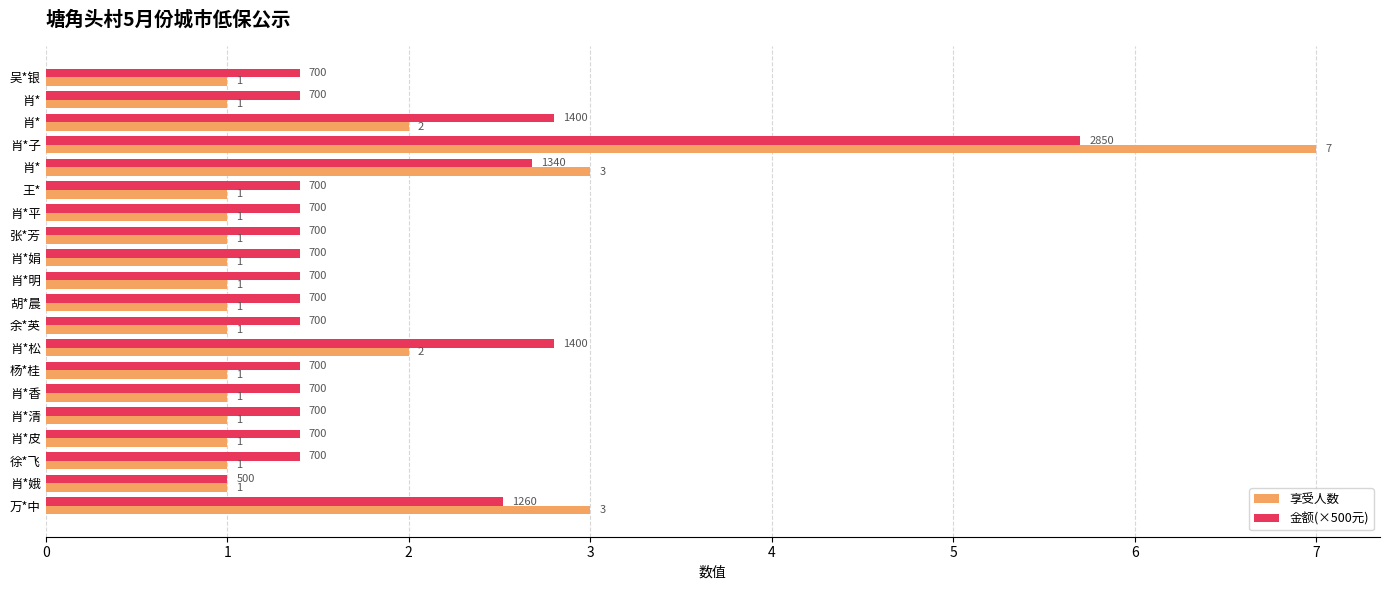

What are all the series names shown in the legend?

享受人数, 金额(×500元)